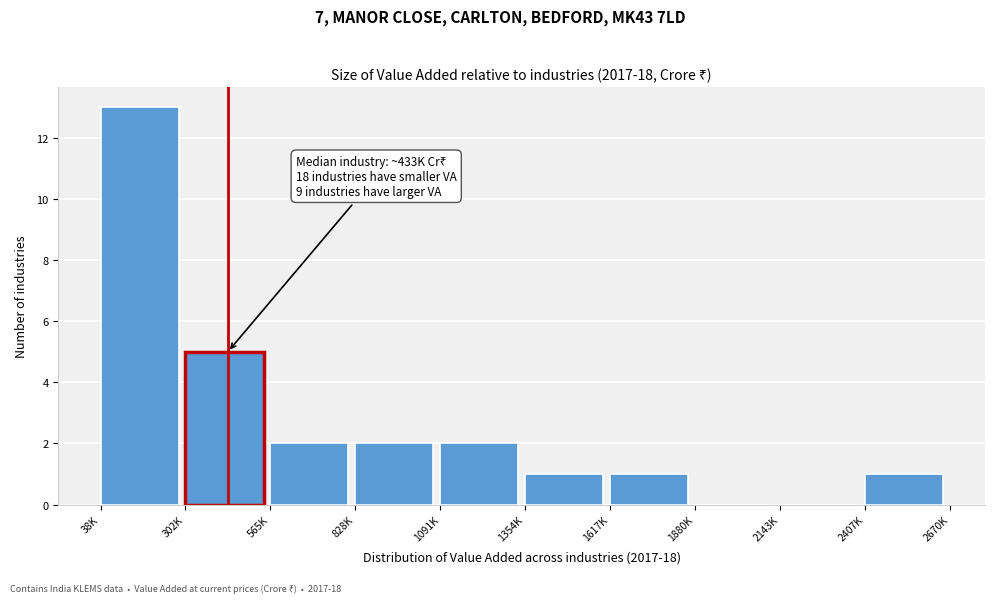

Reading left to right, list all the values displayed in this chart.

38K=13	302K=5	565K=2	828K=2	1091K=2	1354K=1	1617K=1	1880K=0	2143K=0	2407K=1